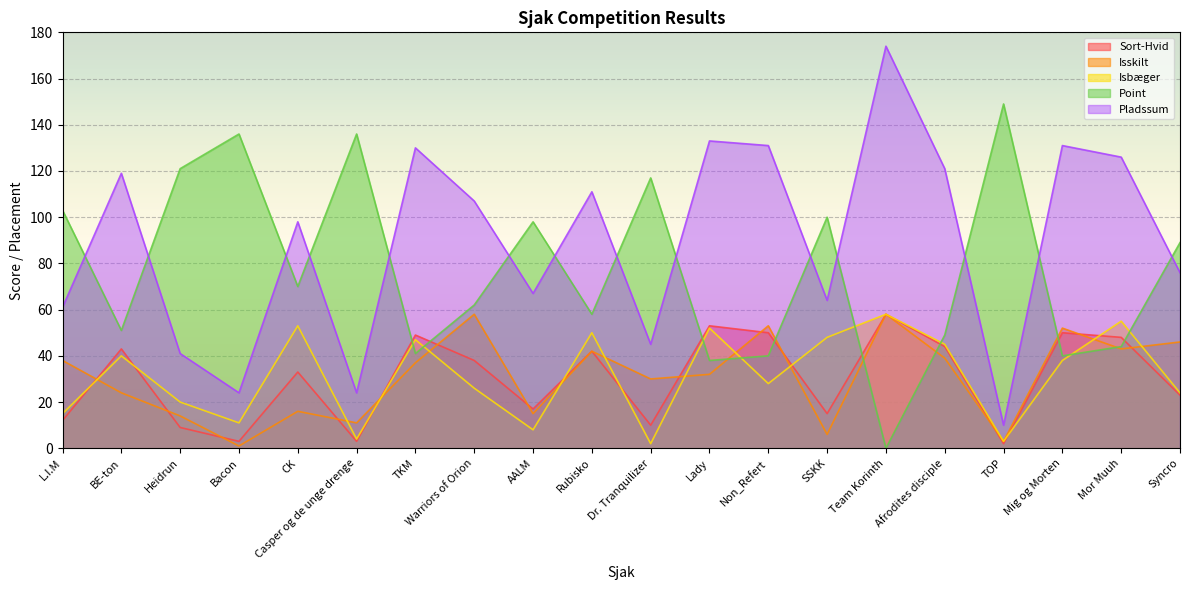

What is the sum of the Isbæger values at TKM and Non_Refert?

75